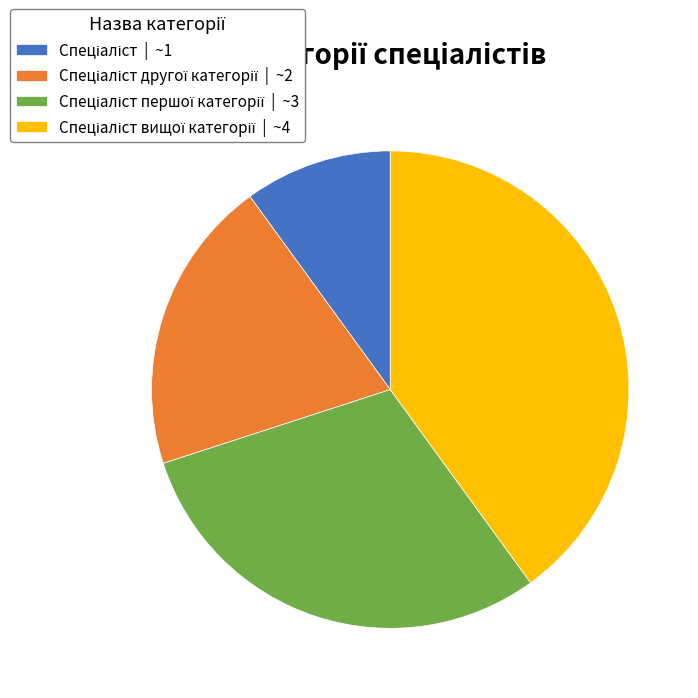

Does any single category account for the majority?

No